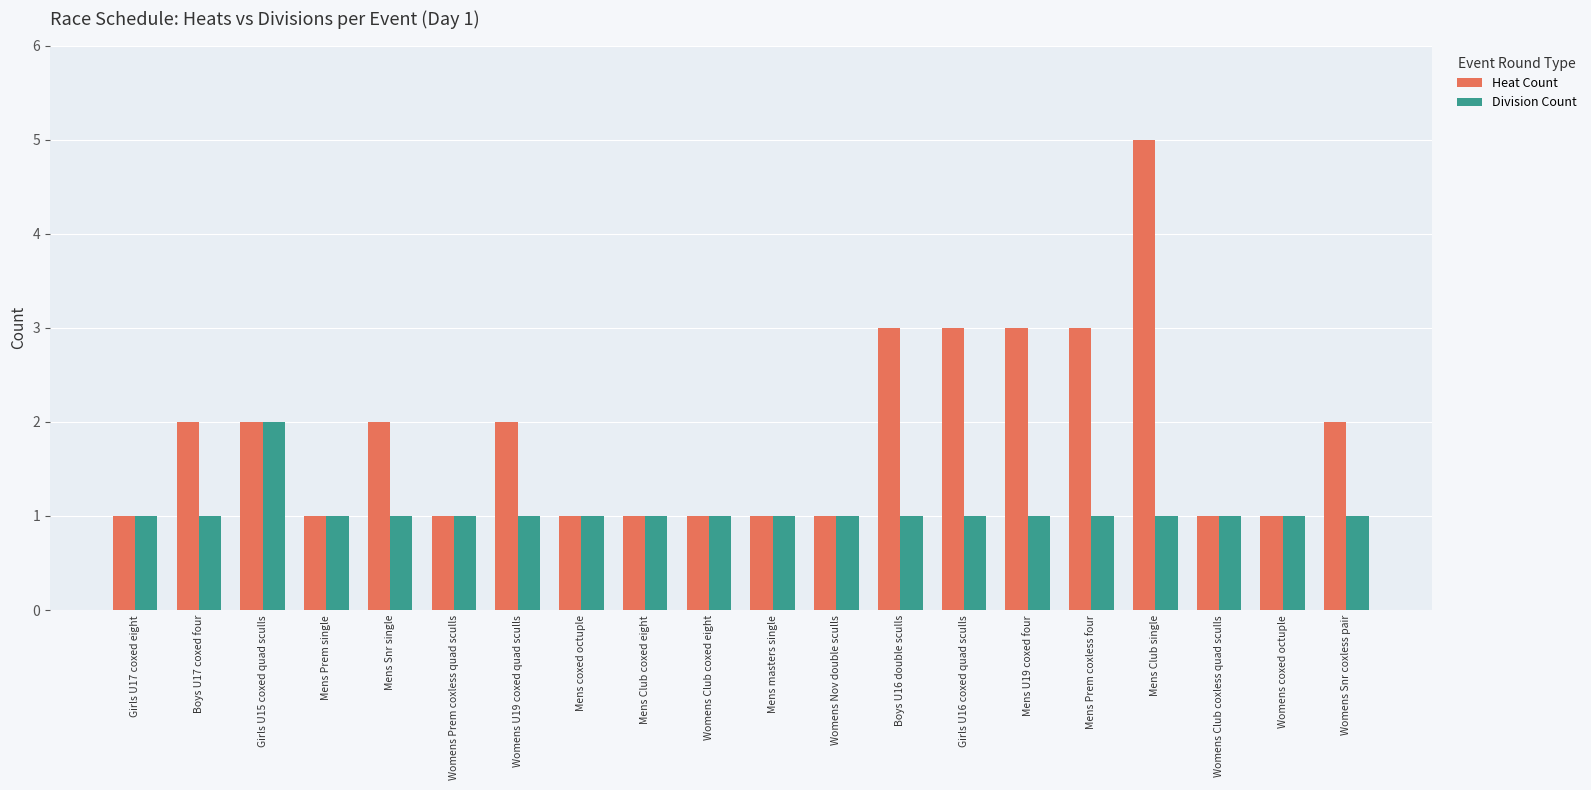

Rank the series at Boys U17 coxed four from lowest to highest value.

Division Count, Heat Count